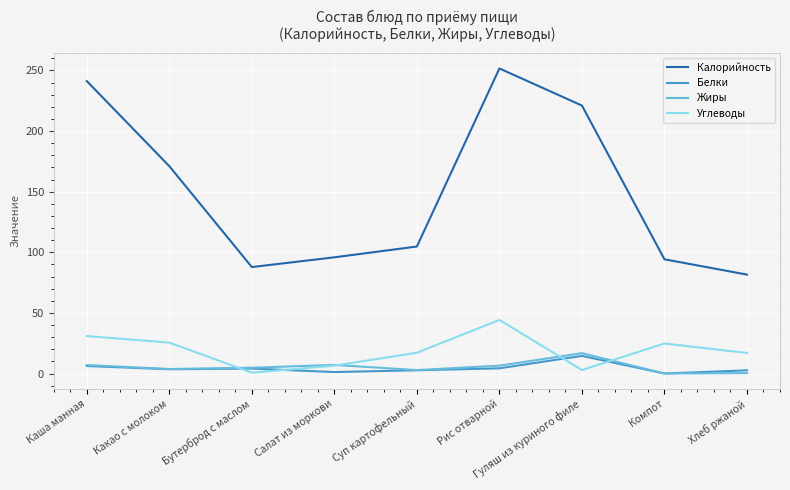

What is the sum of all Жиры values?

49.1